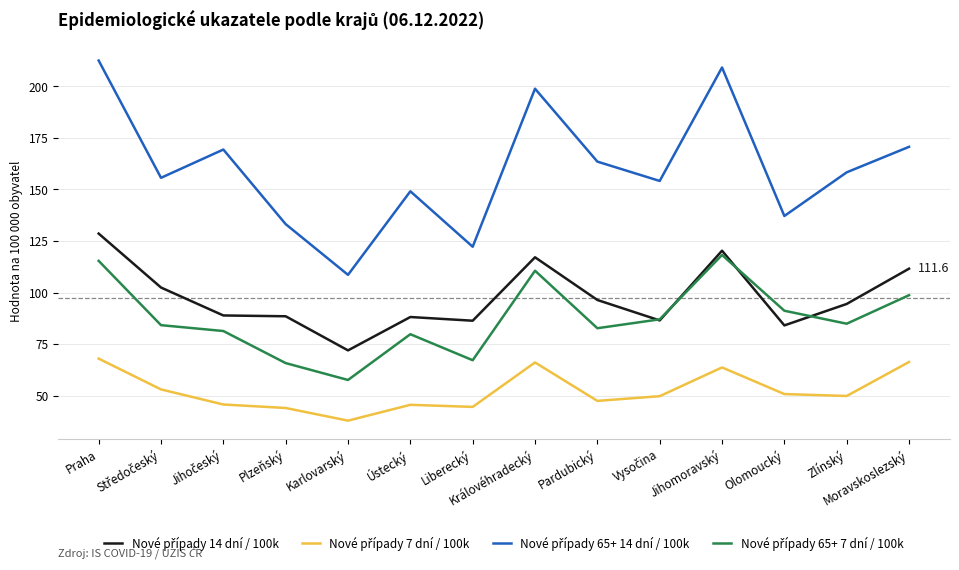

What is the maximum value shown in the chart?

212.6